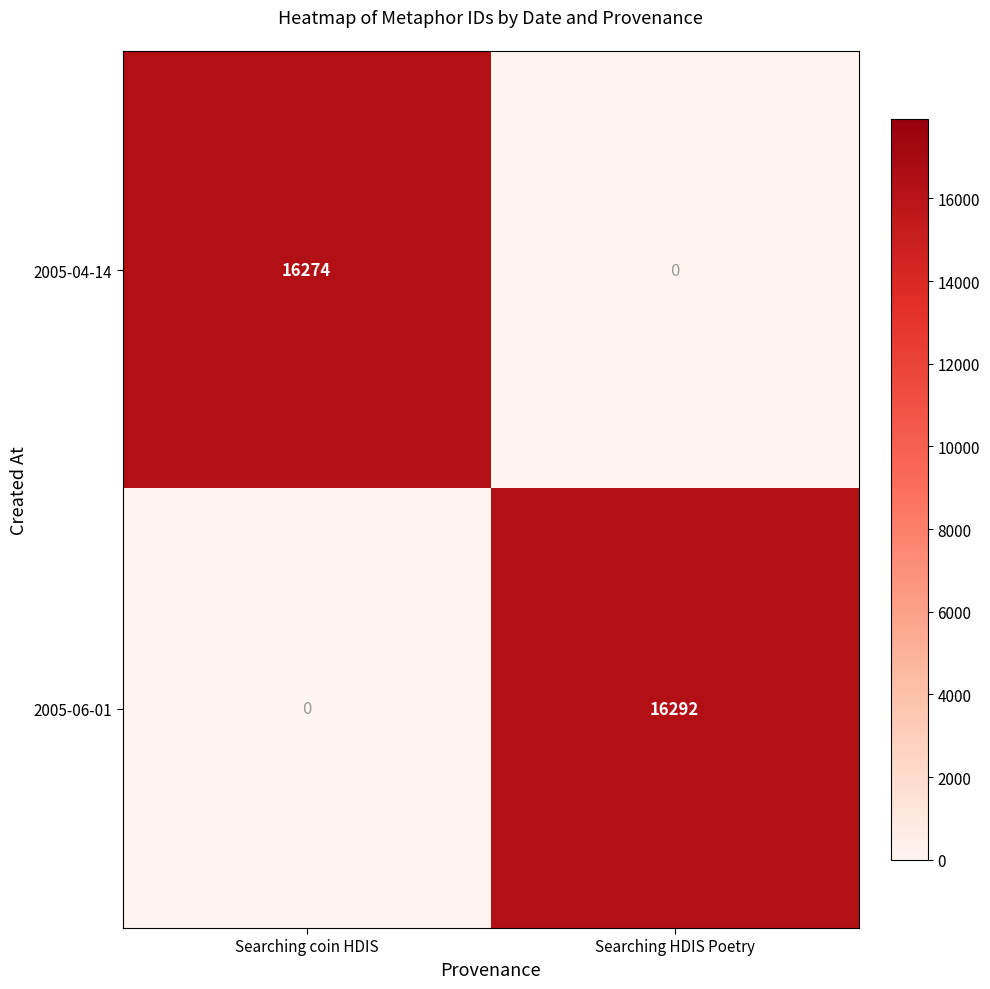

True or false: 2005-04-14 has a value of 16274 at Searching coin HDIS.

True